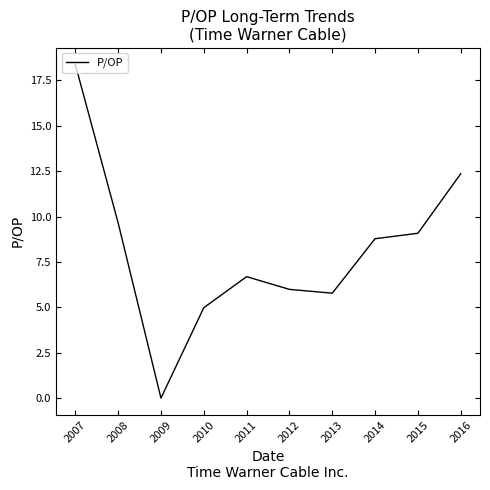

True or false: there are more than 2 points higher than both neighbors.

False